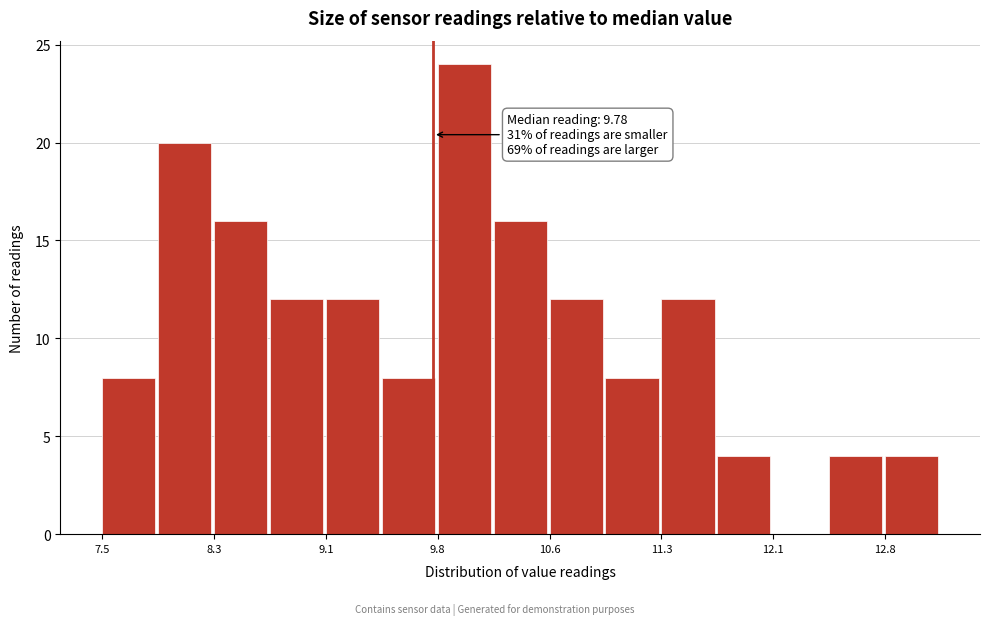

Read against the x-axis, roughly where is the centre of the tallest bar?

10.0